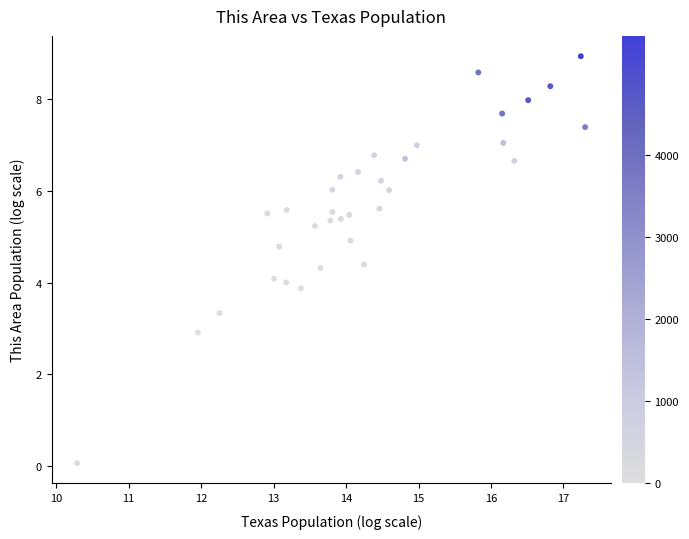

What is the range of X values (max minus min)?

7.0